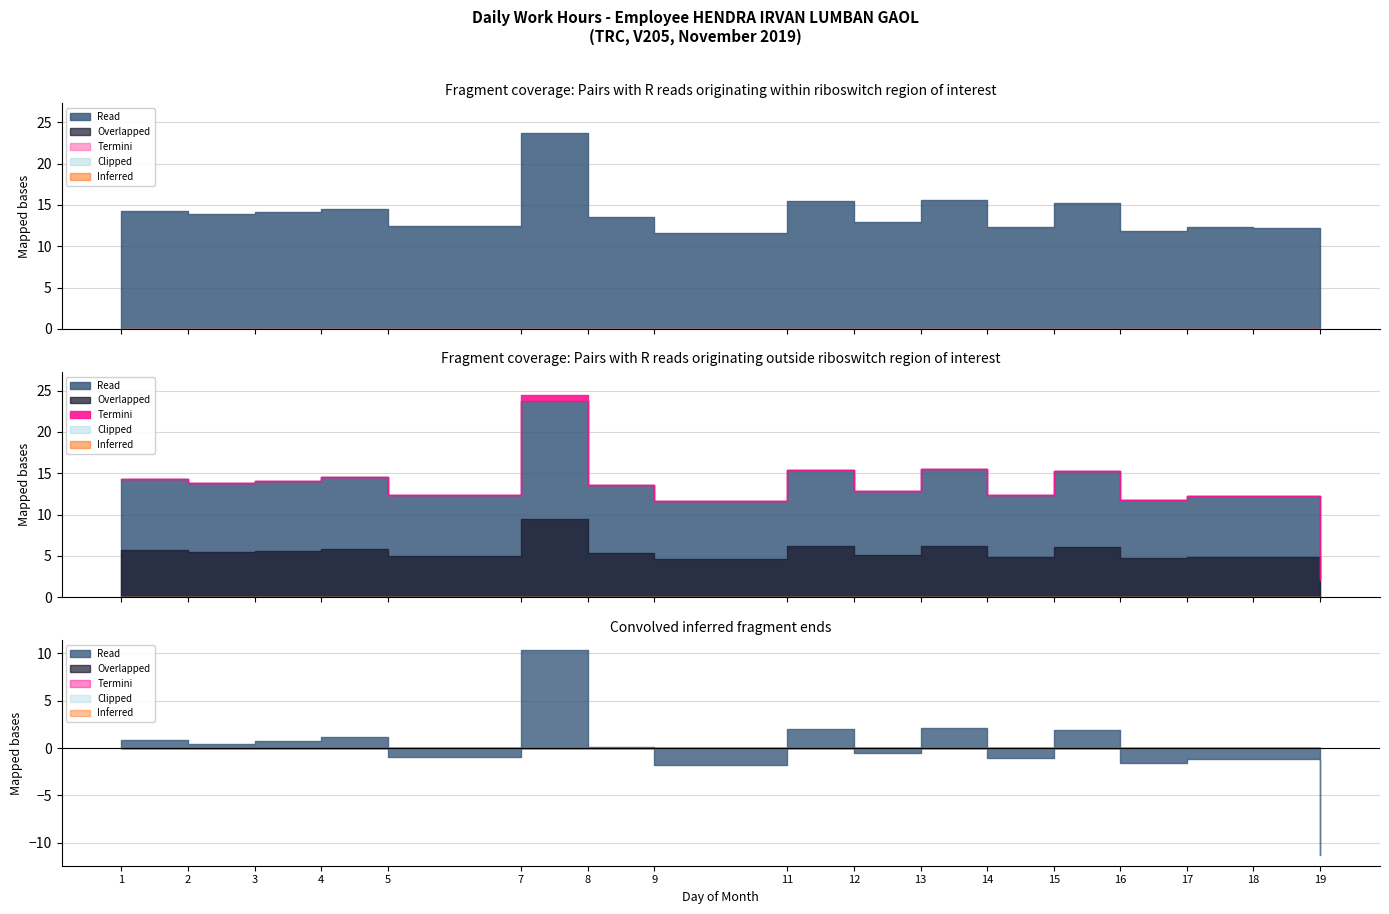

At which category is the sum across all series the highest?

7